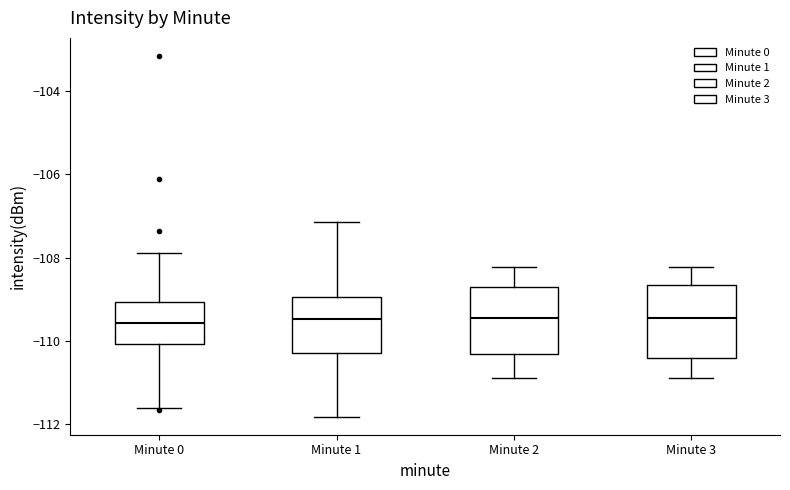

Reading left to right, read every box against the y-axis: the position of its median line, the range the box covers, and the ends of its whiskers. The values are not printed on the chart, so give them approximately, as read against the axis.

Minute 0: median -109.6, box -110.0 to -109.0, whiskers -111.6 to -107.8
Minute 1: median -109.4, box -110.2 to -109.0, whiskers -111.8 to -107.2
Minute 2: median -109.4, box -110.4 to -108.6, whiskers -110.8 to -108.2
Minute 3: median -109.4, box -110.4 to -108.6, whiskers -110.8 to -108.2